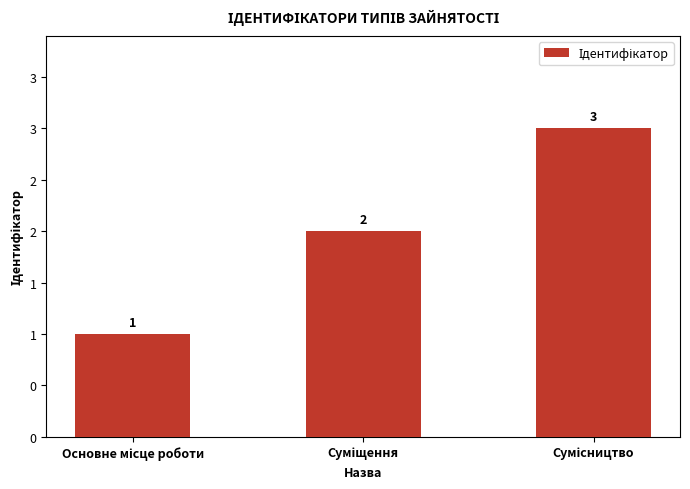

List the labels in order of value, largest first.

Сумісництво, Суміщення, Основне місце роботи